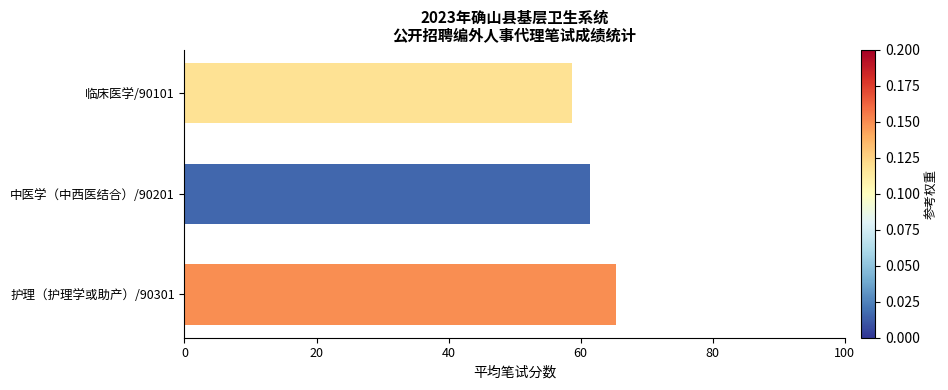

At which label is the value closest to 62?

中医学（中西医结合）/90201